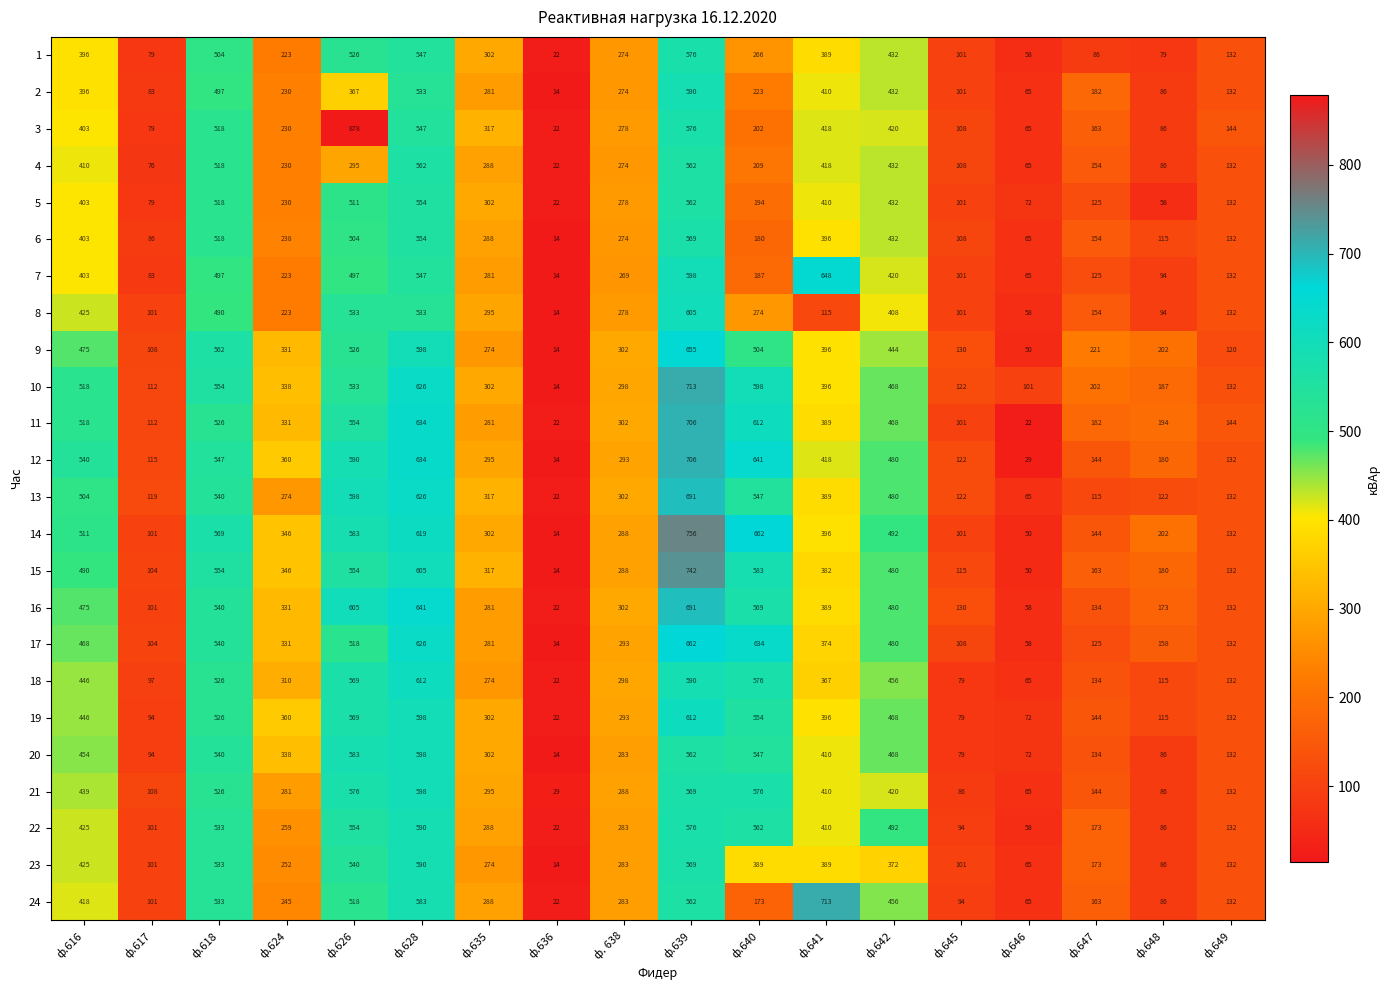

What is the total value across all series at ф.647?

3638